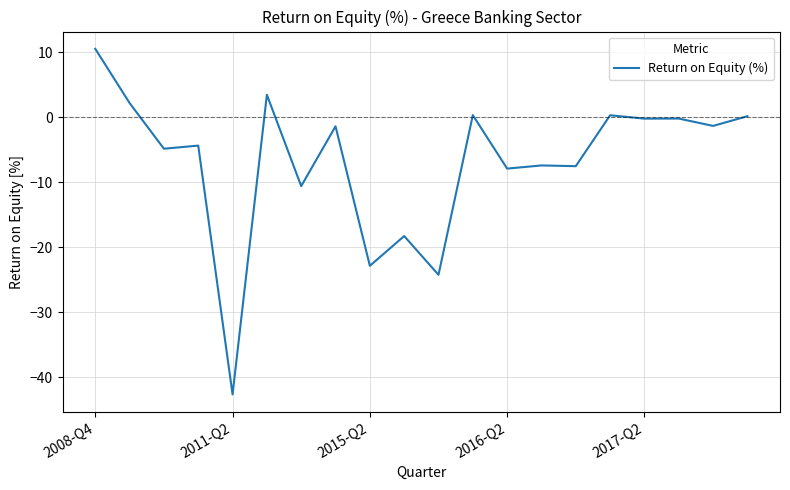

What is the difference between the maximum and minimum values?

53.1